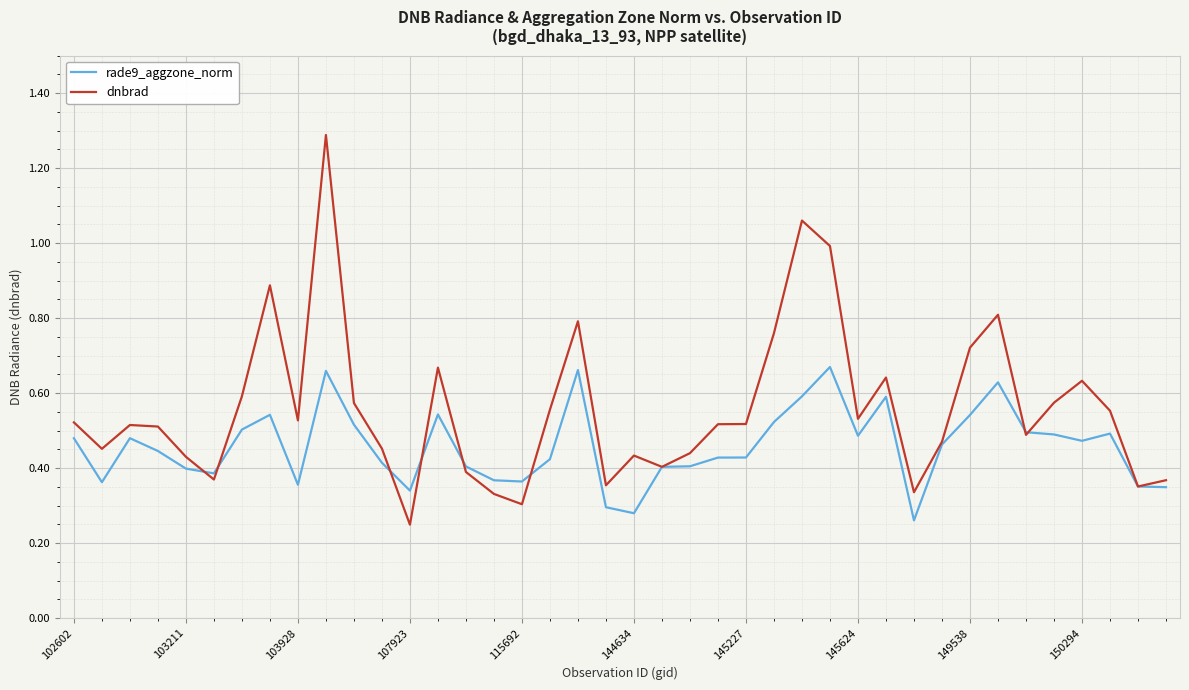

Which series has the largest total across all categories?

dnbrad